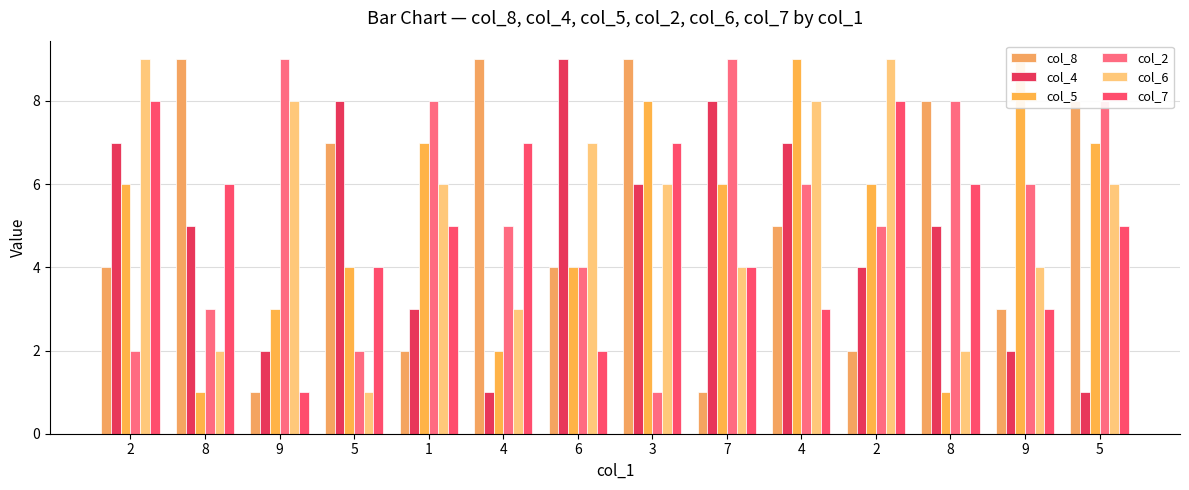

Reading left to right, what are all the values shown in this chart?

col_8: 4	9	1	7	2	9	4	9	1	5	2	8	3	8
col_4: 7	5	2	8	3	1	9	6	8	7	4	5	2	1
col_5: 6	1	3	4	7	2	4	8	6	9	6	1	9	7
col_2: 2	3	9	2	8	5	4	1	9	6	5	8	6	8
col_6: 9	2	8	1	6	3	7	6	4	8	9	2	4	6
col_7: 8	6	1	4	5	7	2	7	4	3	8	6	3	5